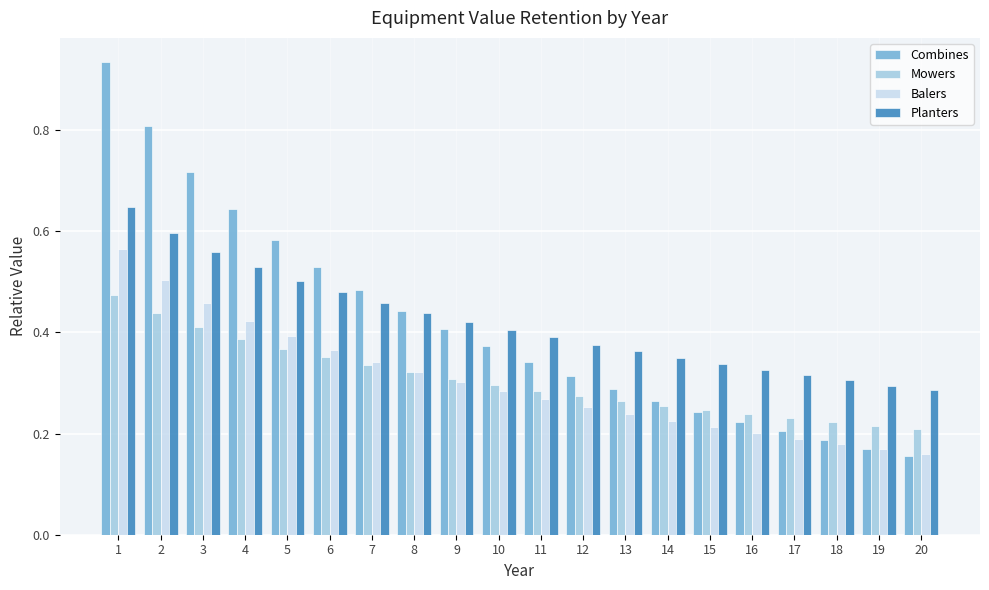

True or false: Planters has a value of 0.1 at 13.

False